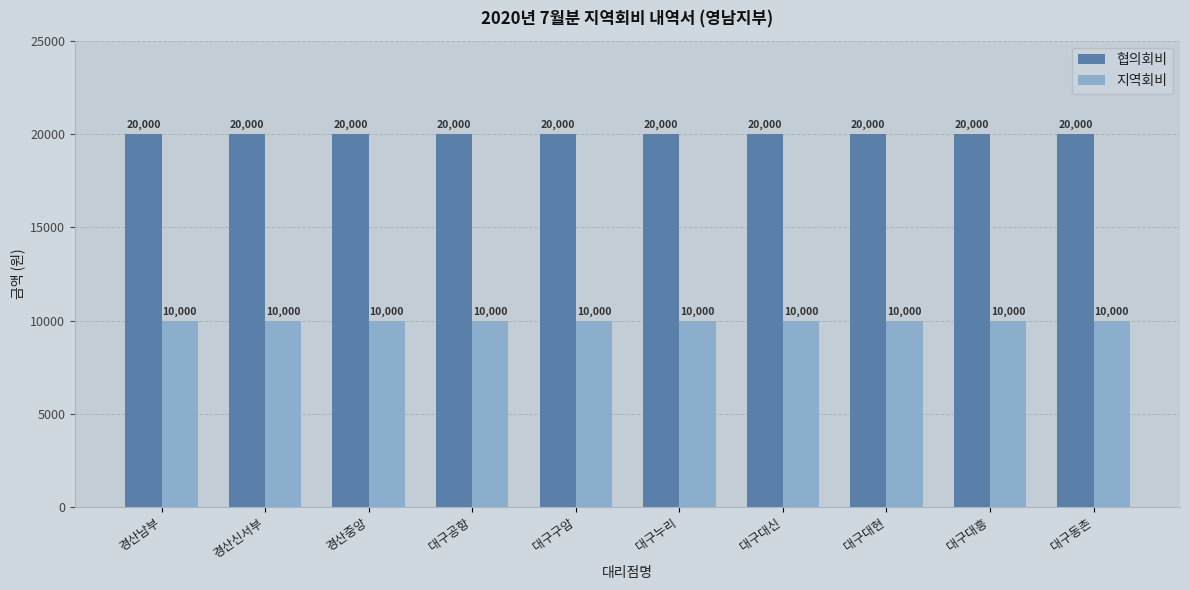

What value does the 협의회비 series have at 경산신서부?

20000